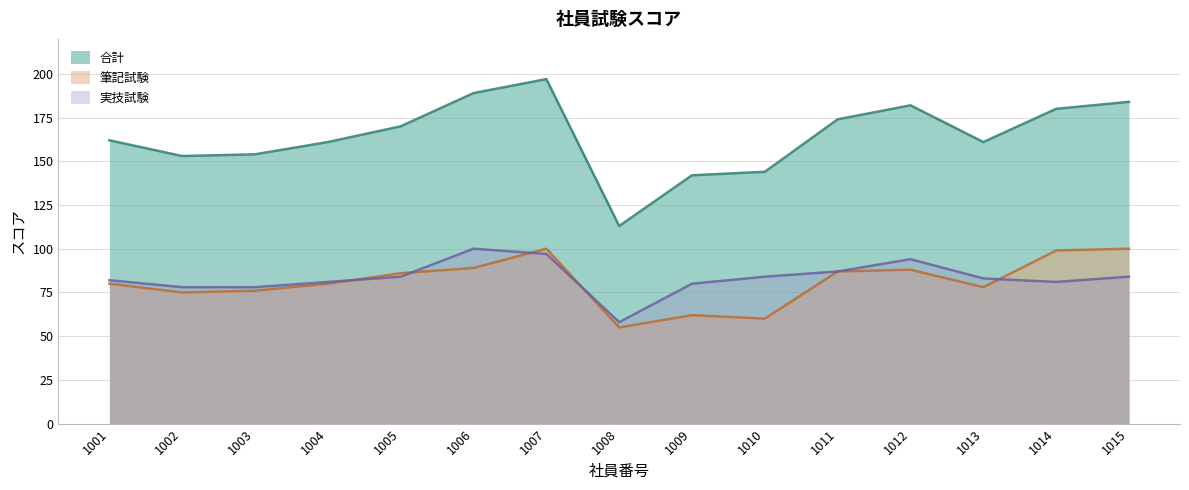

What is the value of the 合計 point at the 6th from the left?

189